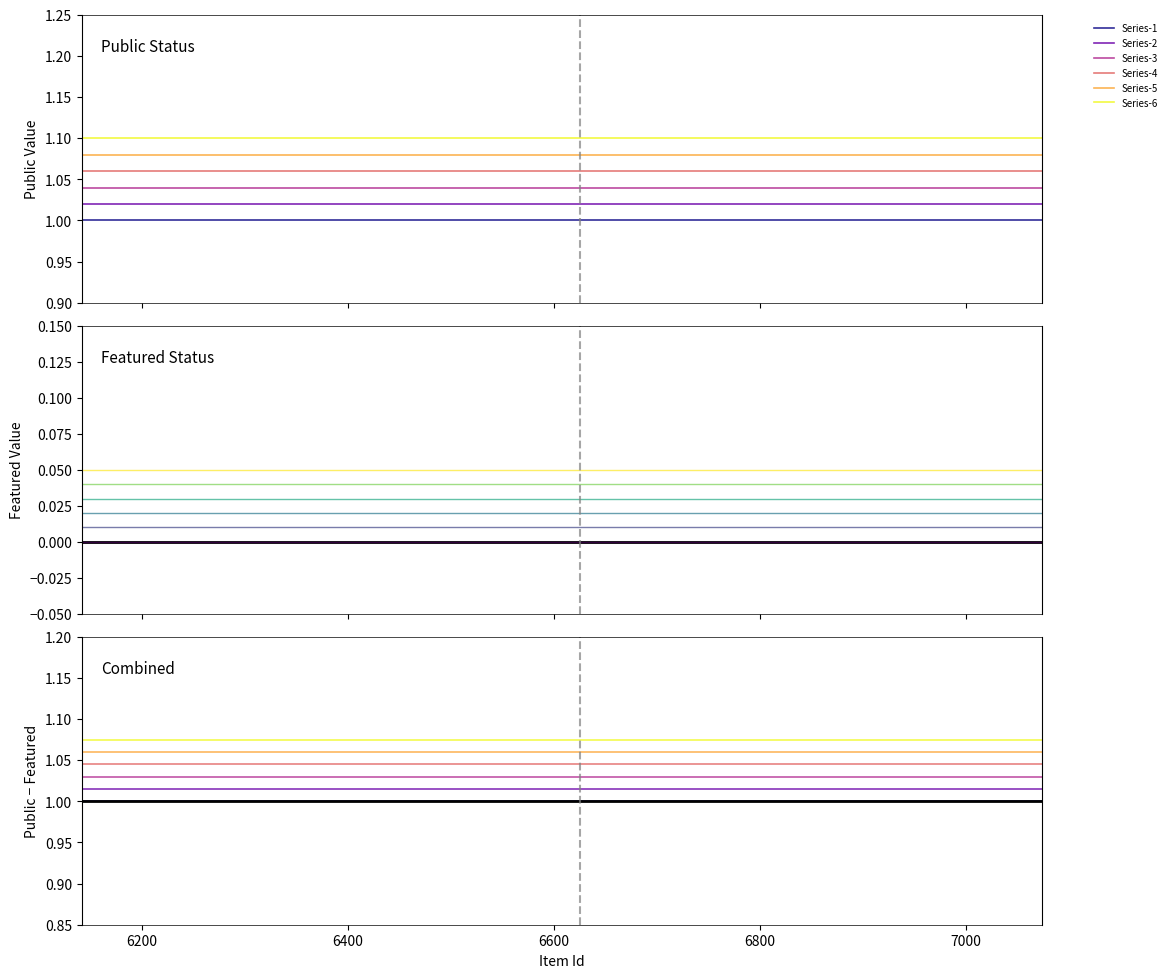

What is the lowest value of the public series?

1